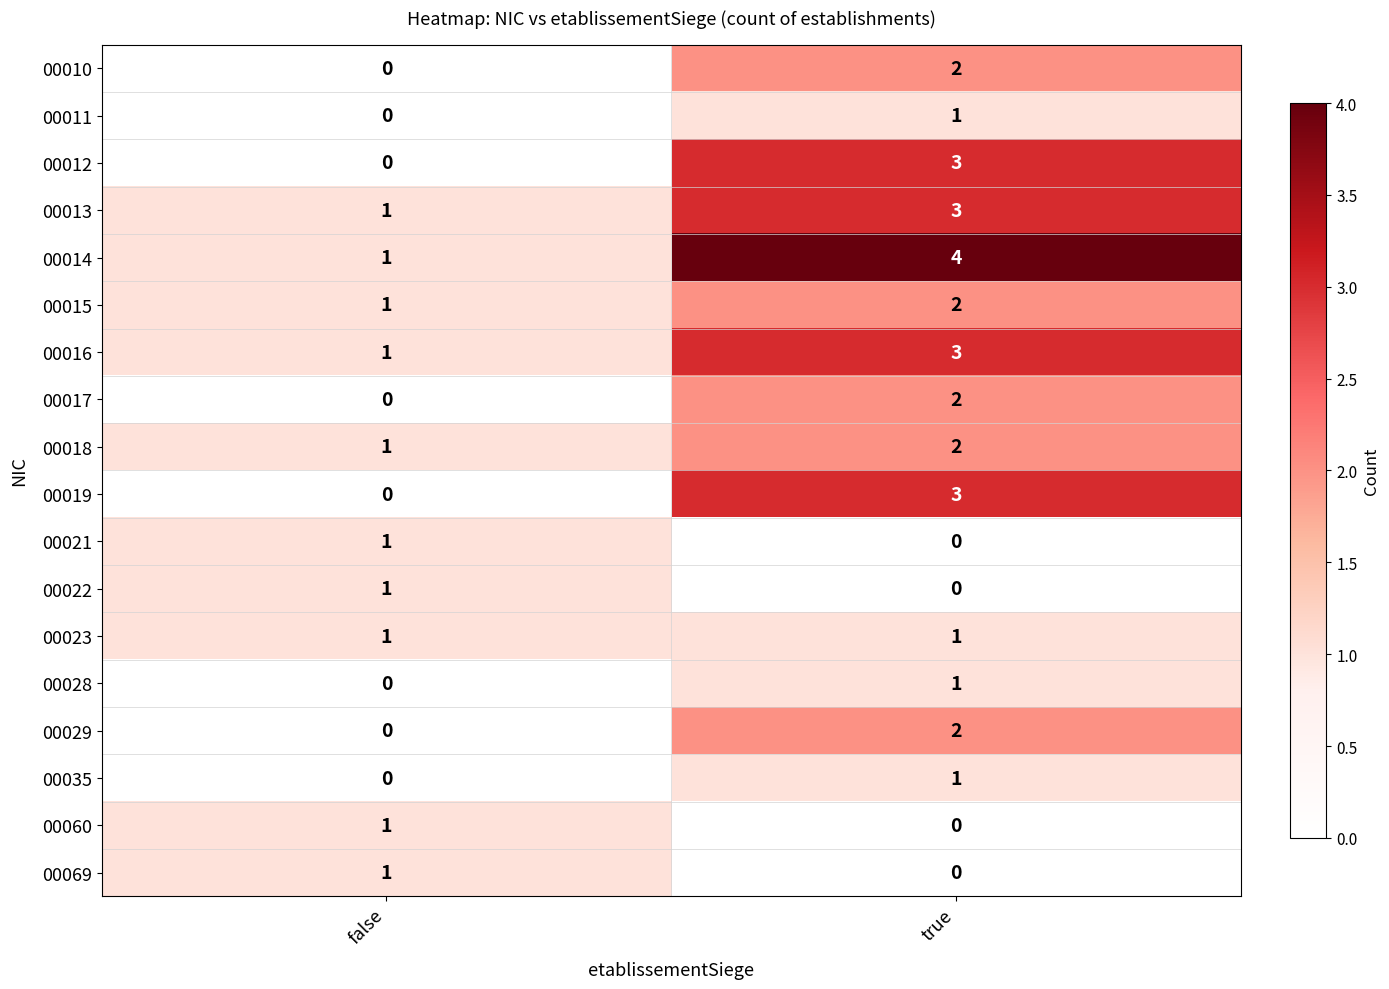

At which label does 00035 reach its peak?

true